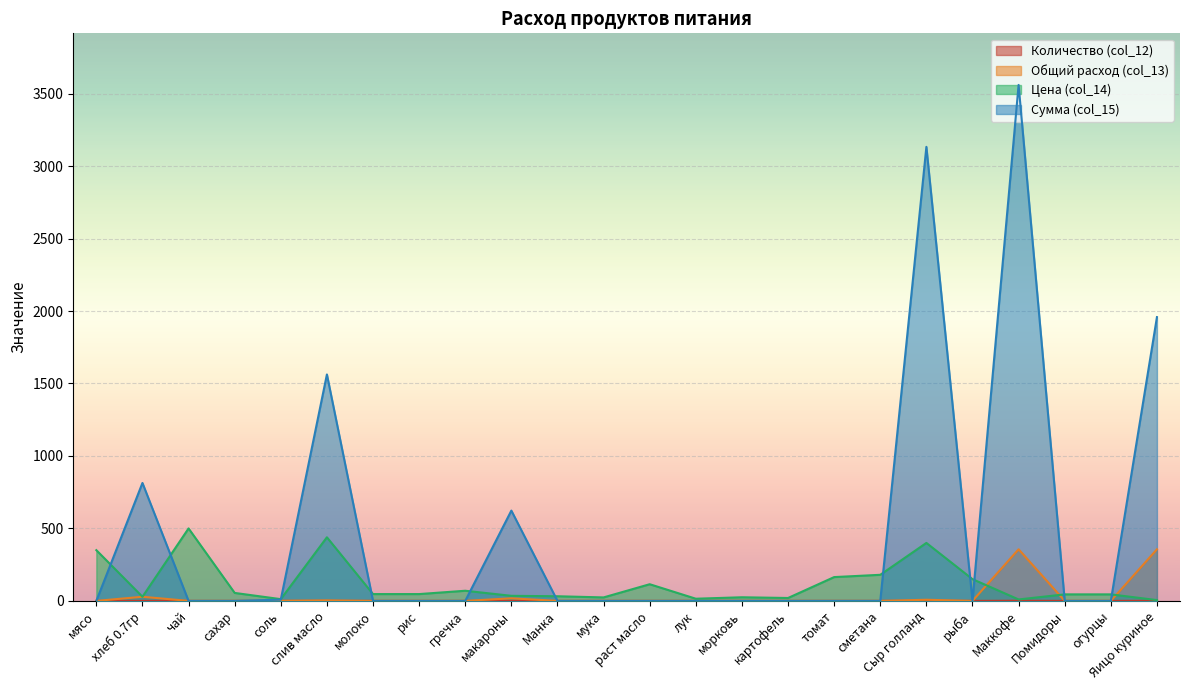

At which category is the sum across all series the highest?

Маккофе